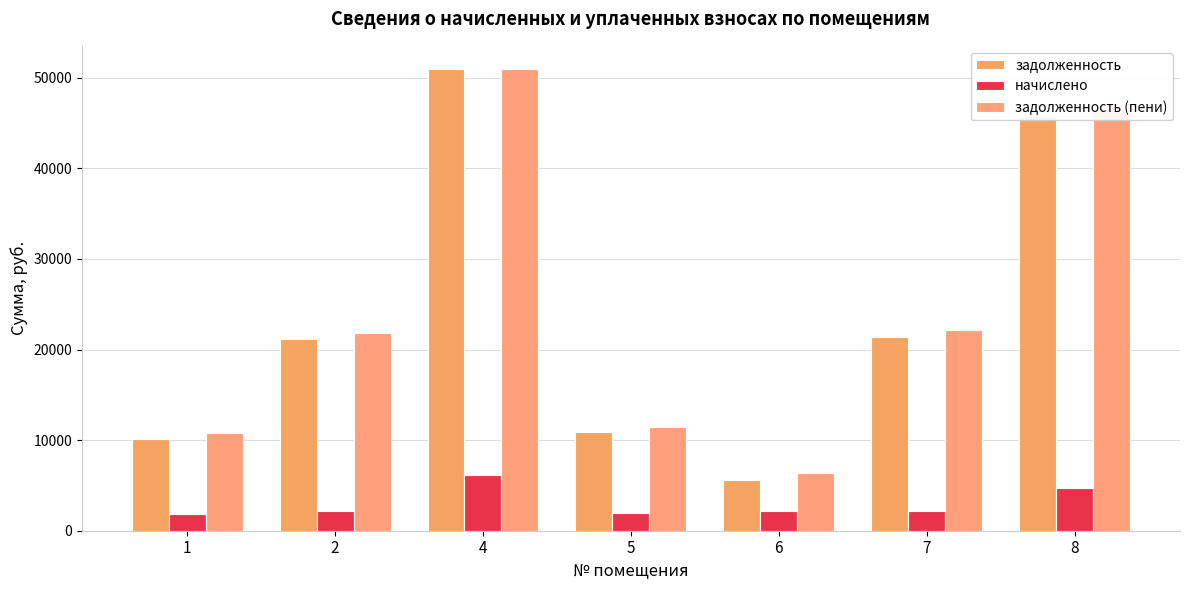

The задолженность series shows 9736.2 at 2. True or false?

False